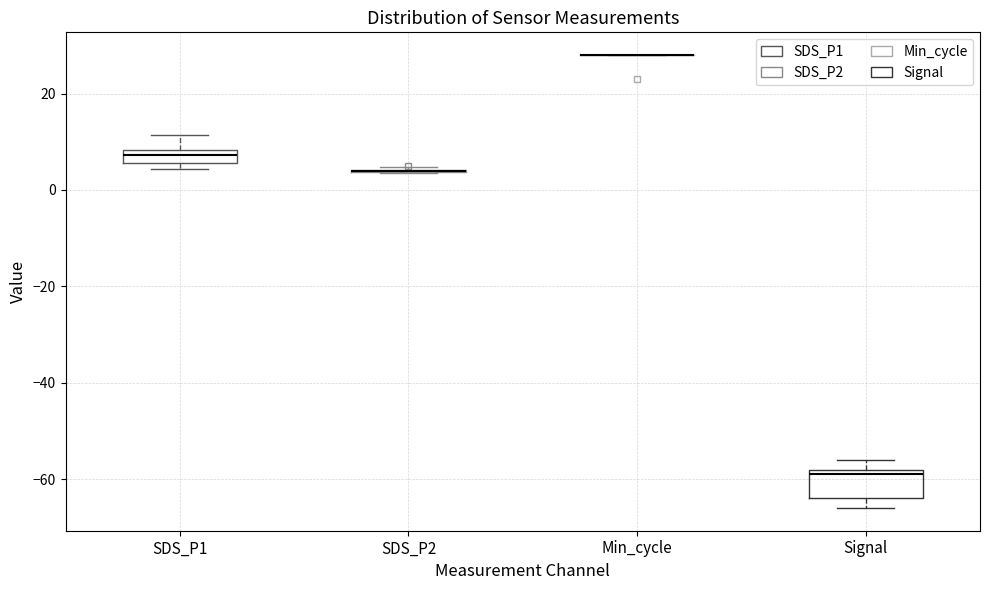

Which box is the tallest, from its lower edge to its upper edge?

Signal